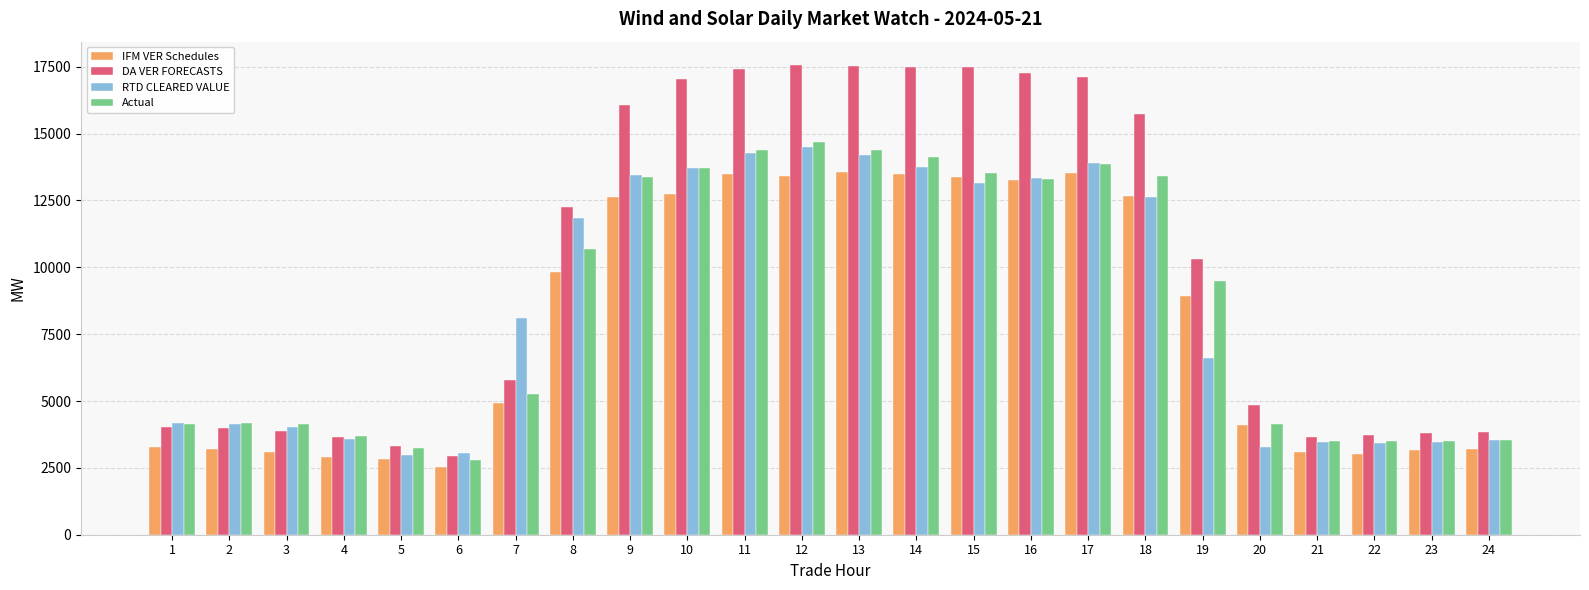

Count the number of categories in the chart.

24